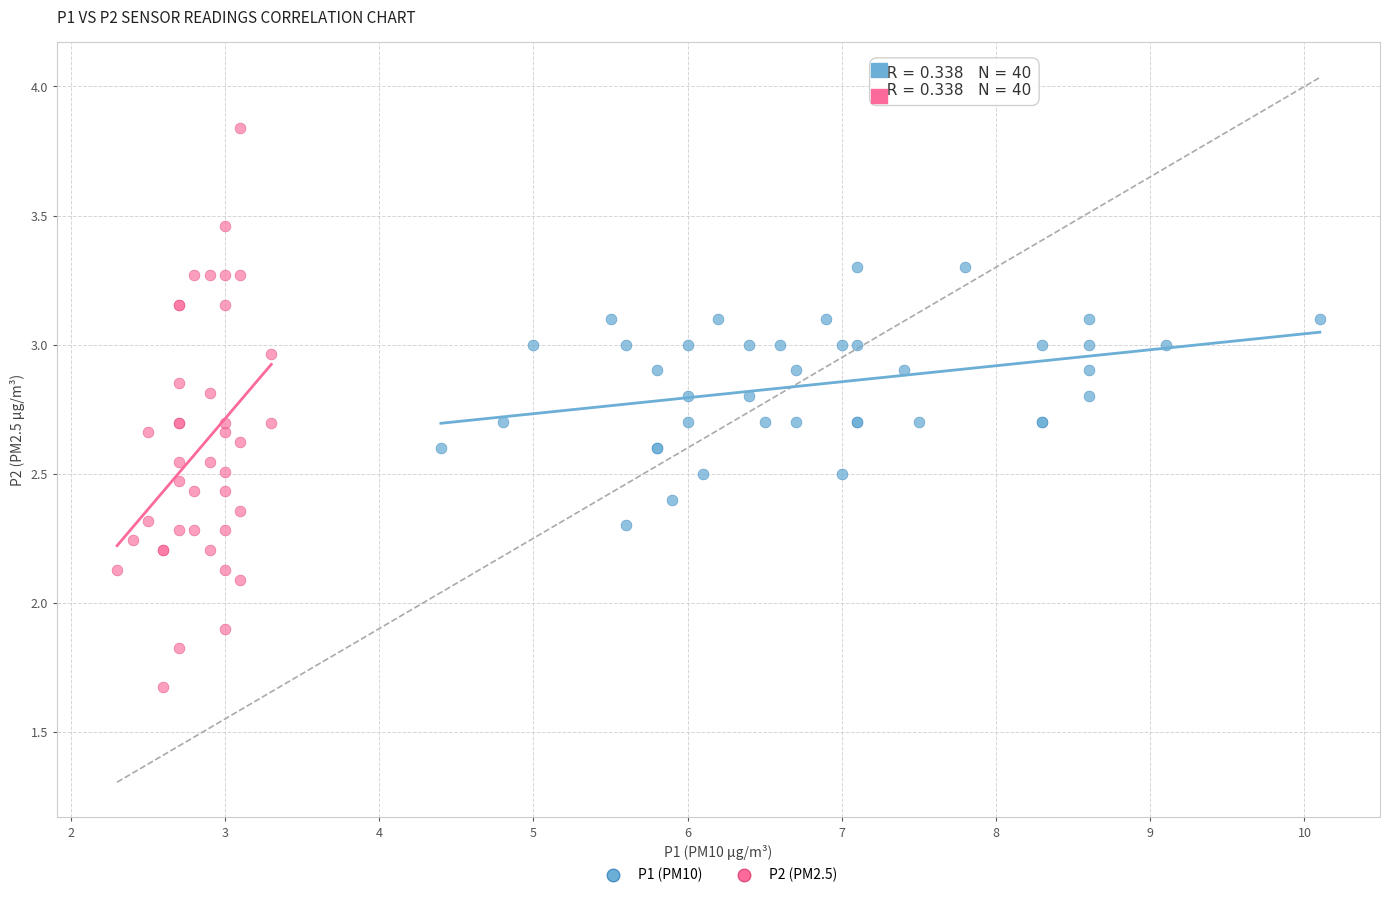

Which series reaches the minimum Y coordinate?

P2 (PM2.5)